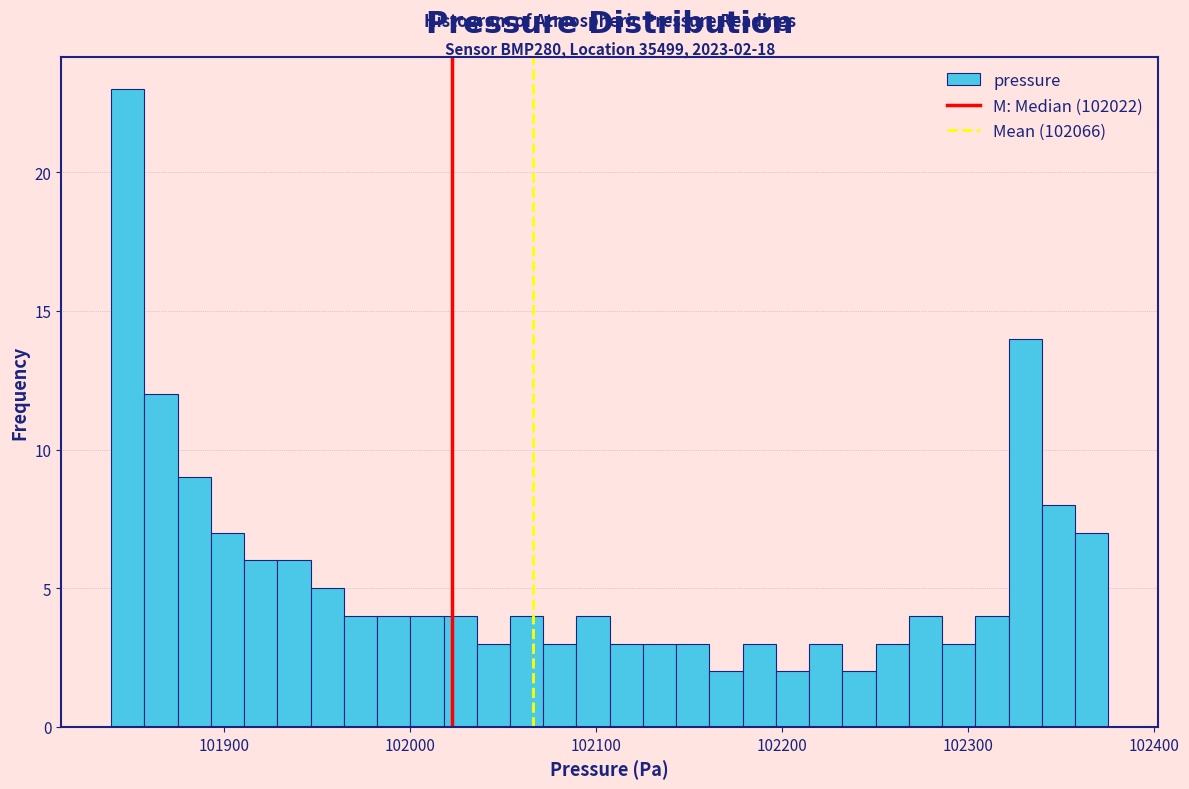

Read against the x-axis, roughly where is the centre of the tallest bar?

101850